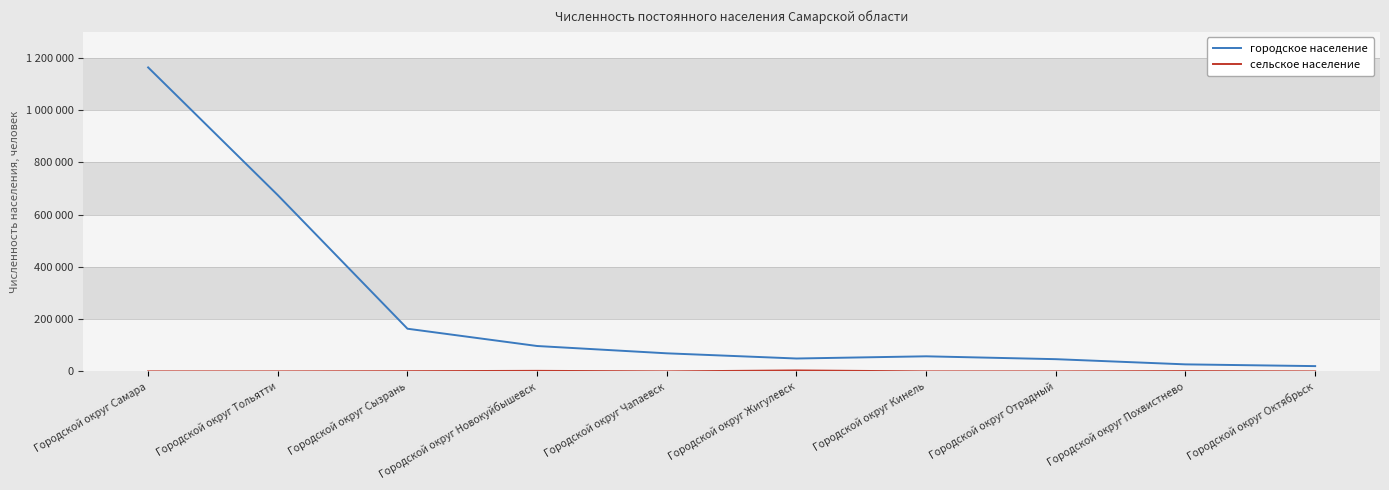

Does the chart have visible grid lines?

Yes